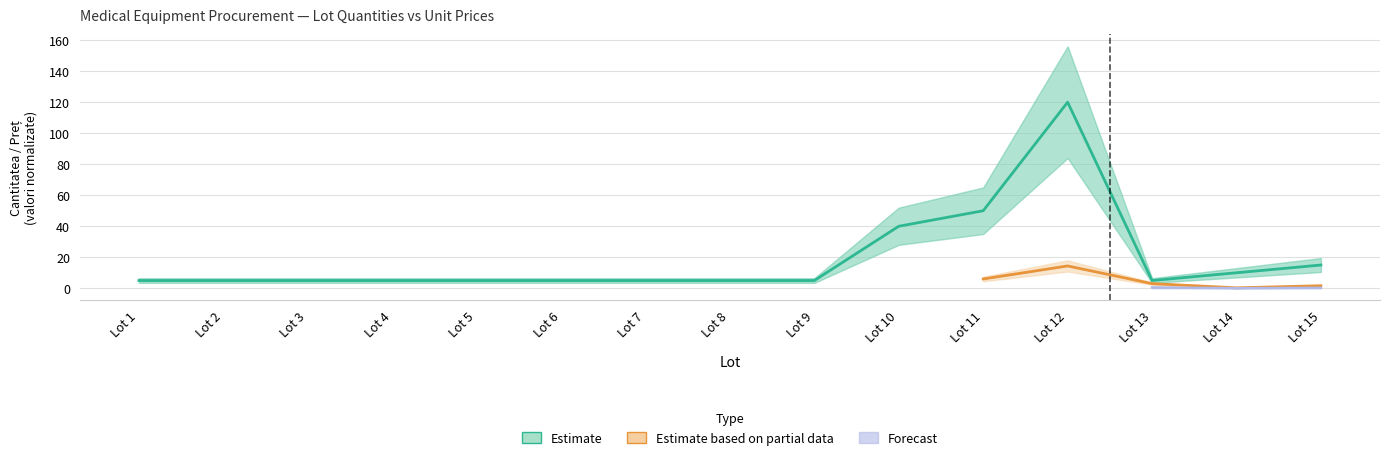

Reading right to left, extract all data points from this chart.

Lot 15=15	Lot 14=10	Lot 13=5	Lot 12=120	Lot 11=50	Lot 10=40	Lot 9=5	Lot 8=5	Lot 7=5	Lot 6=5	Lot 5=5	Lot 4=5	Lot 3=5	Lot 2=5	Lot 1=5